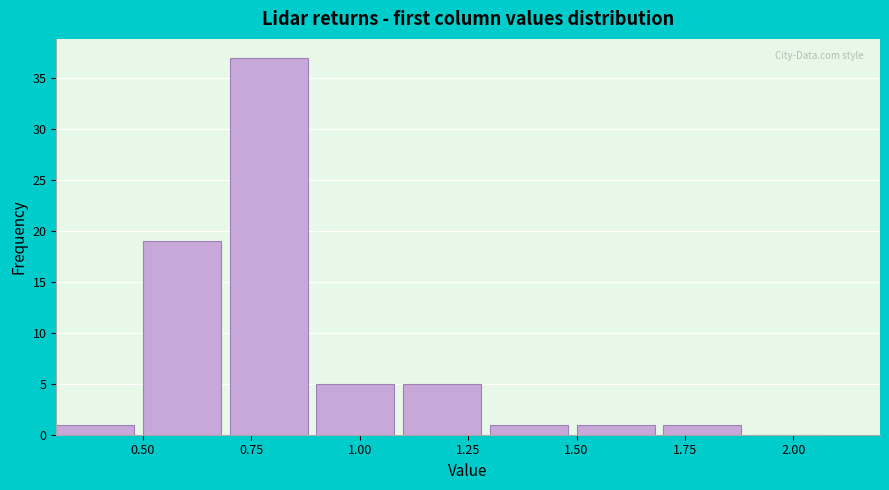

Reading left to right, list every bar in this chart as the range it spans on the x-axis followed by its height. The values are not printed on the chart, so give them approximately, as read against the axis.

0.3 to 0.5: 1
0.5 to 0.7: 19
0.7 to 0.9: 37
0.9 to 1.1: 5
1.1 to 1.3: 5
1.3 to 1.5: 1
1.5 to 1.7: 1
1.7 to 1.9: 1
1.9 to 2.1: 0